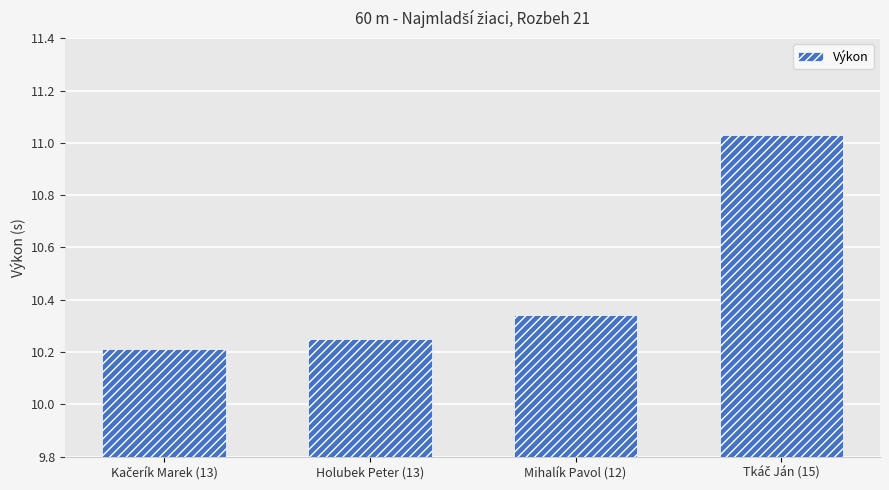

What is the sum of all values?

41.8